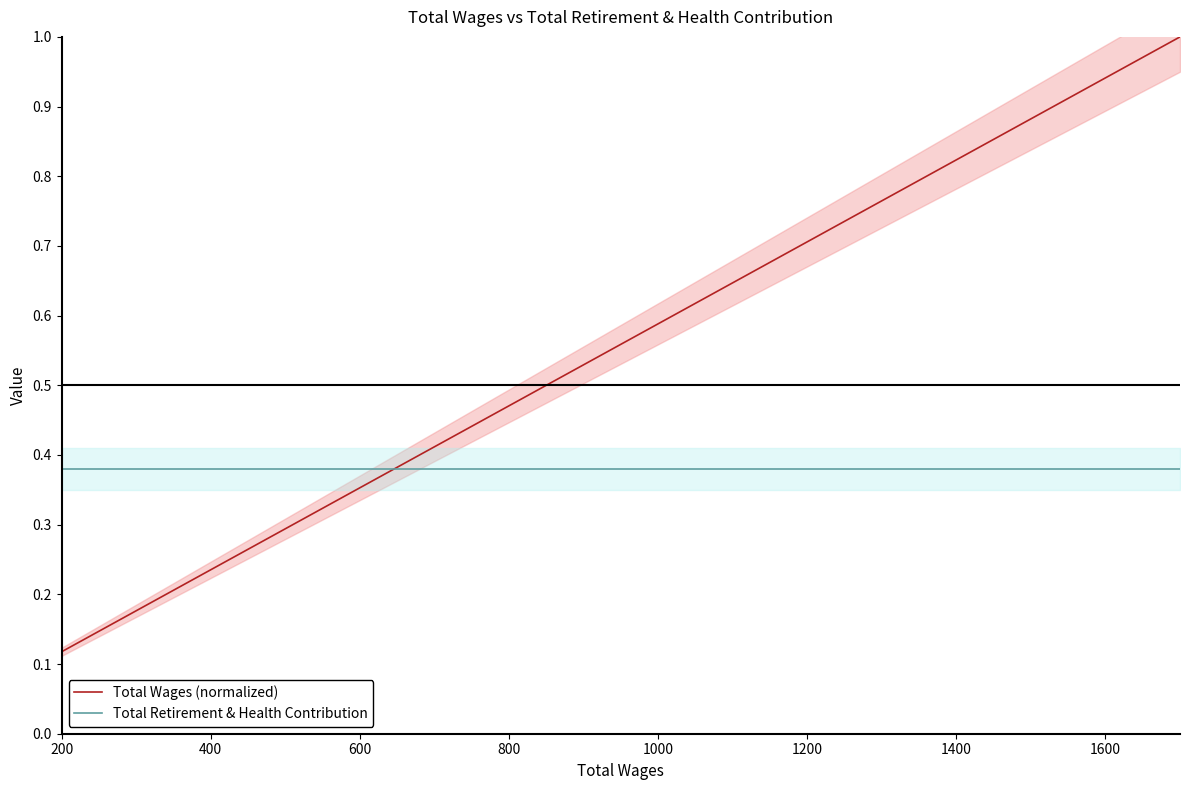

What is the total value across all series at 200?

0.5